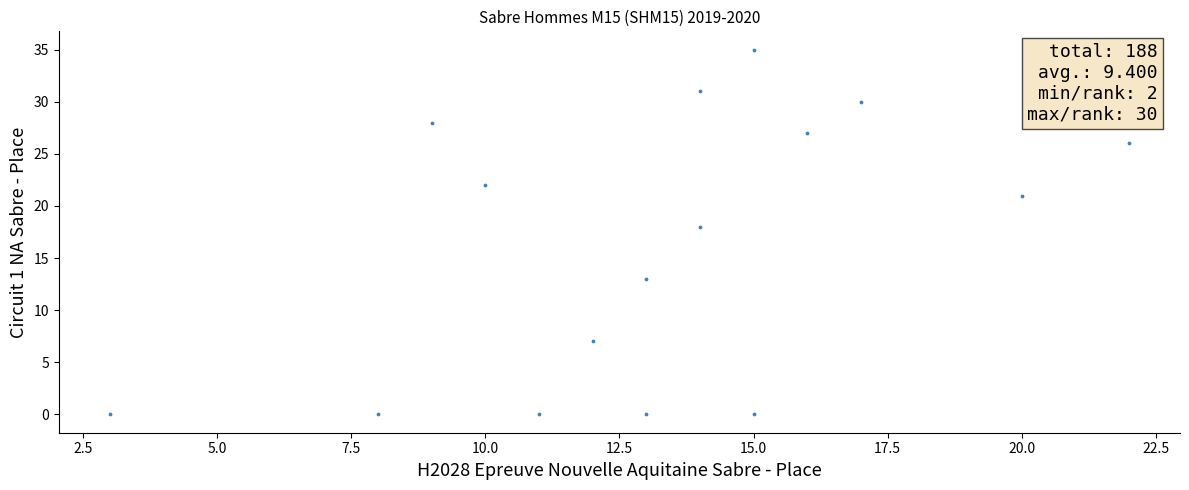

What Y value in the scatter plot is closest to 17?

18